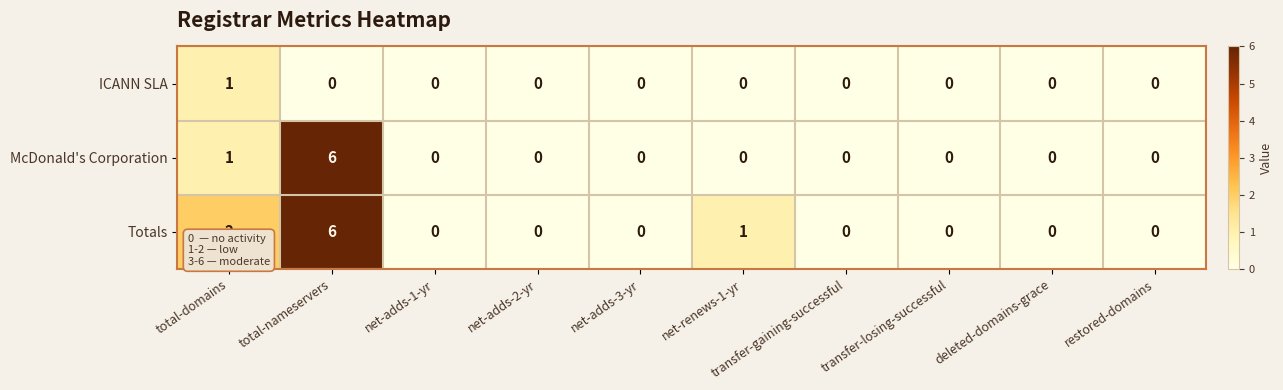

What is the difference between the maximum and minimum values in the McDonald's Corporation series?

6